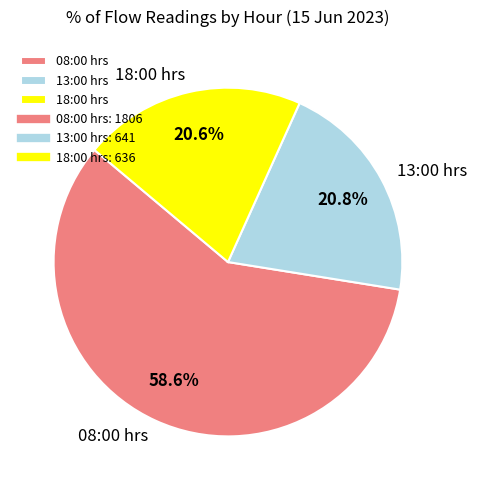

The 13:00 hrs slice represents 14% of the pie. True or false?

False